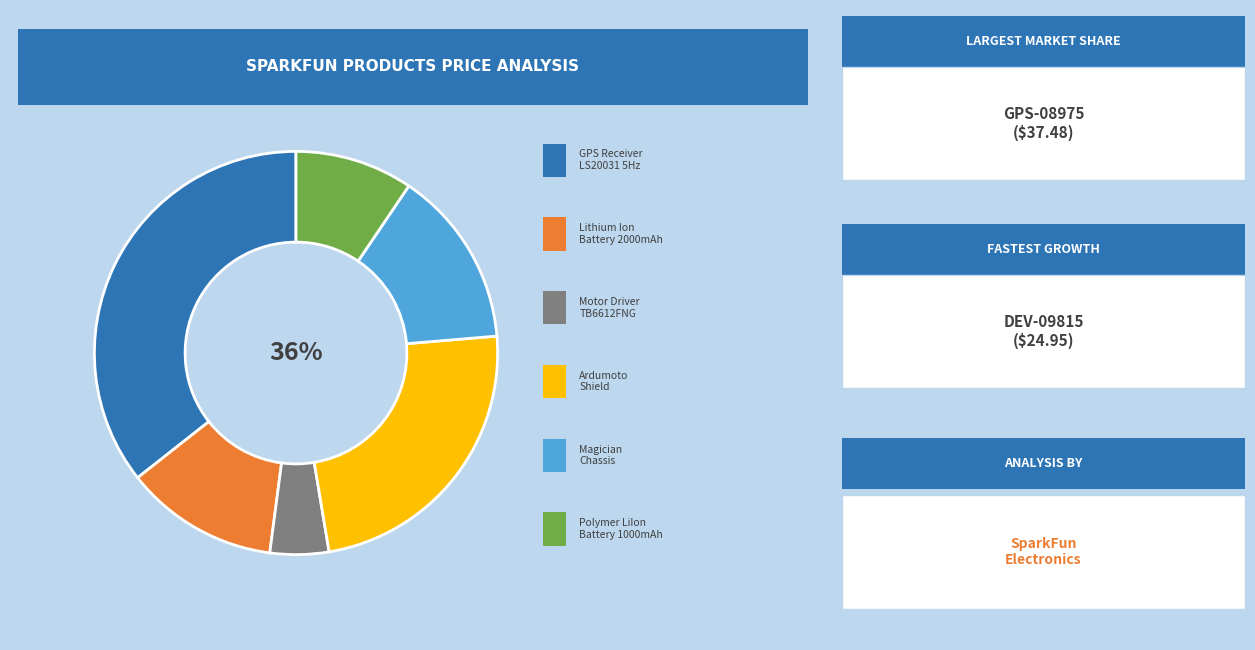

To the nearest percent, what portion does GPS-08975 represent?

36%